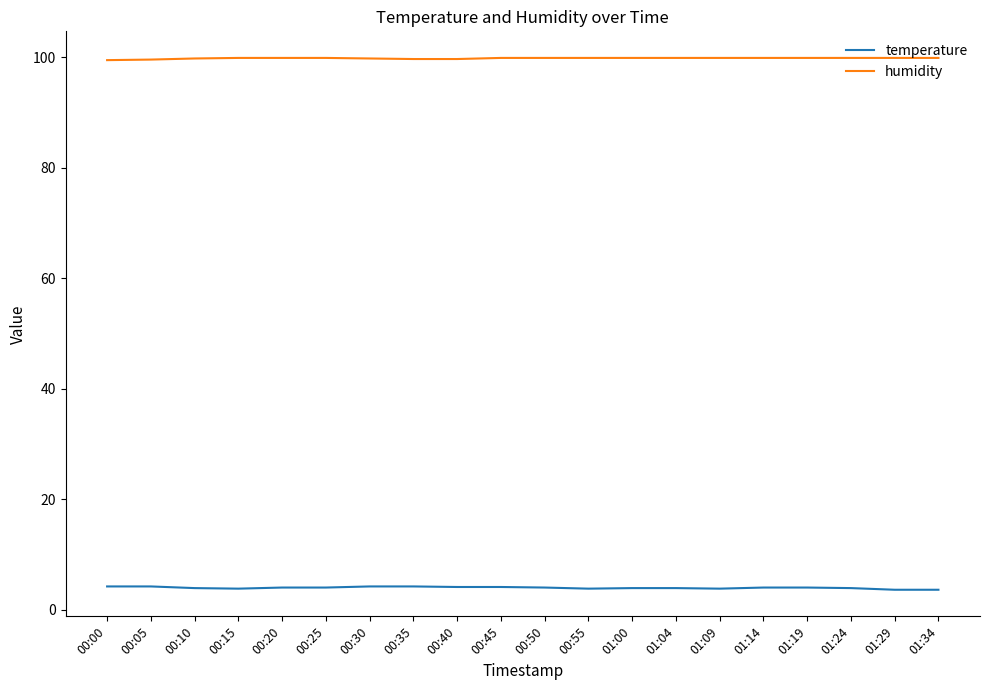

Is the value of humidity at 00:25 greater than the value of temperature at 01:04?

Yes